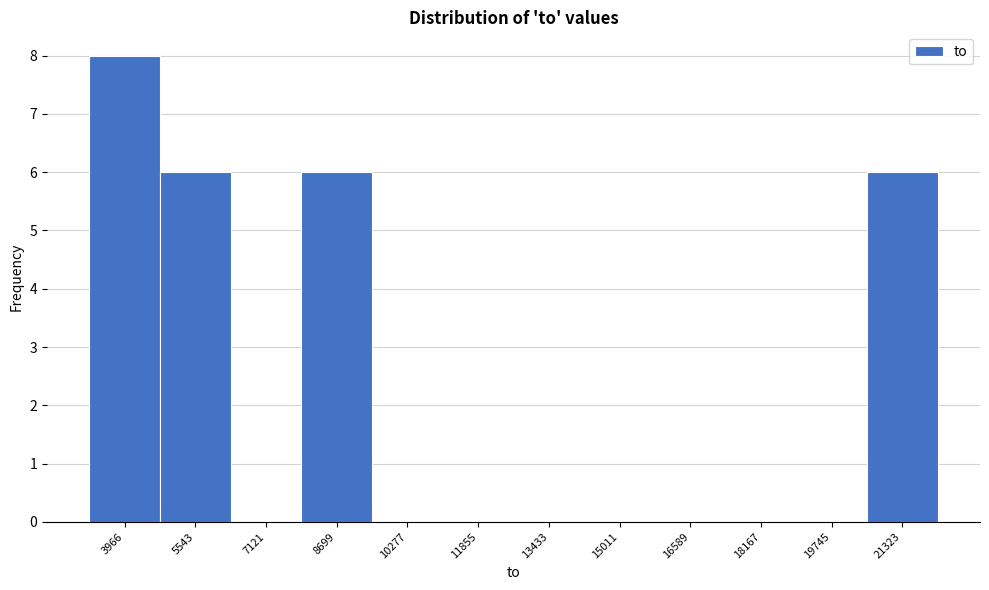

Reading left to right, list all the values displayed in this chart.

3966=8	5543=6	7121=0	8699=6	10277=0	11855=0	13433=0	15011=0	16589=0	18167=0	19745=0	21323=6